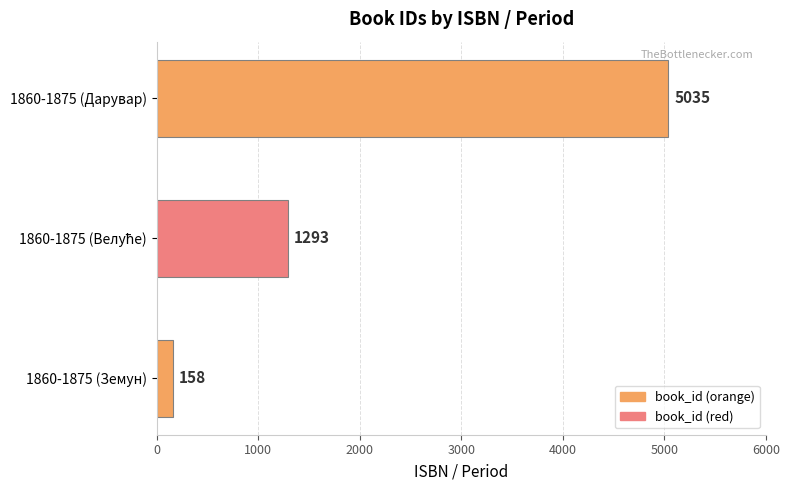

Does the chart contain stacked bars?

No